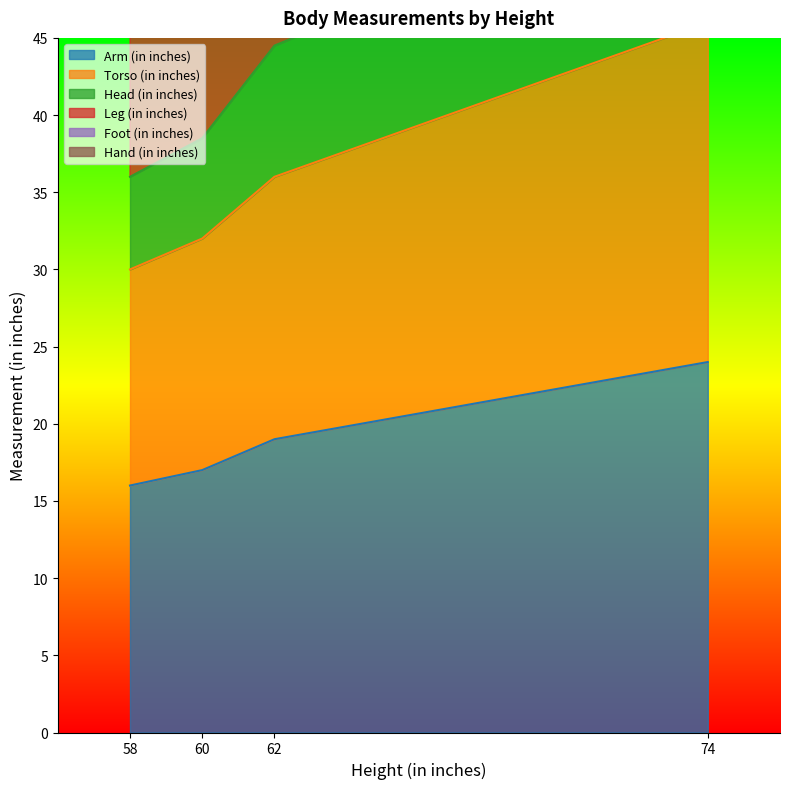

True or false: Arm (in inches) and Foot (in inches) cross at least once.

False